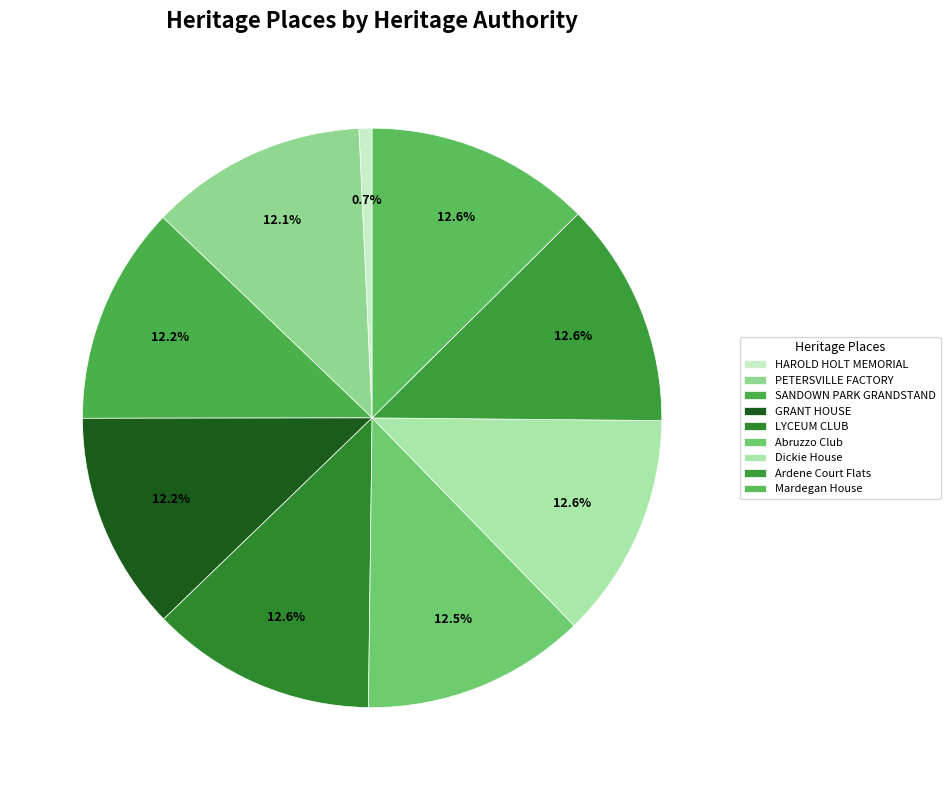

True or false: Mardegan House accounts for 13% of the total.

True